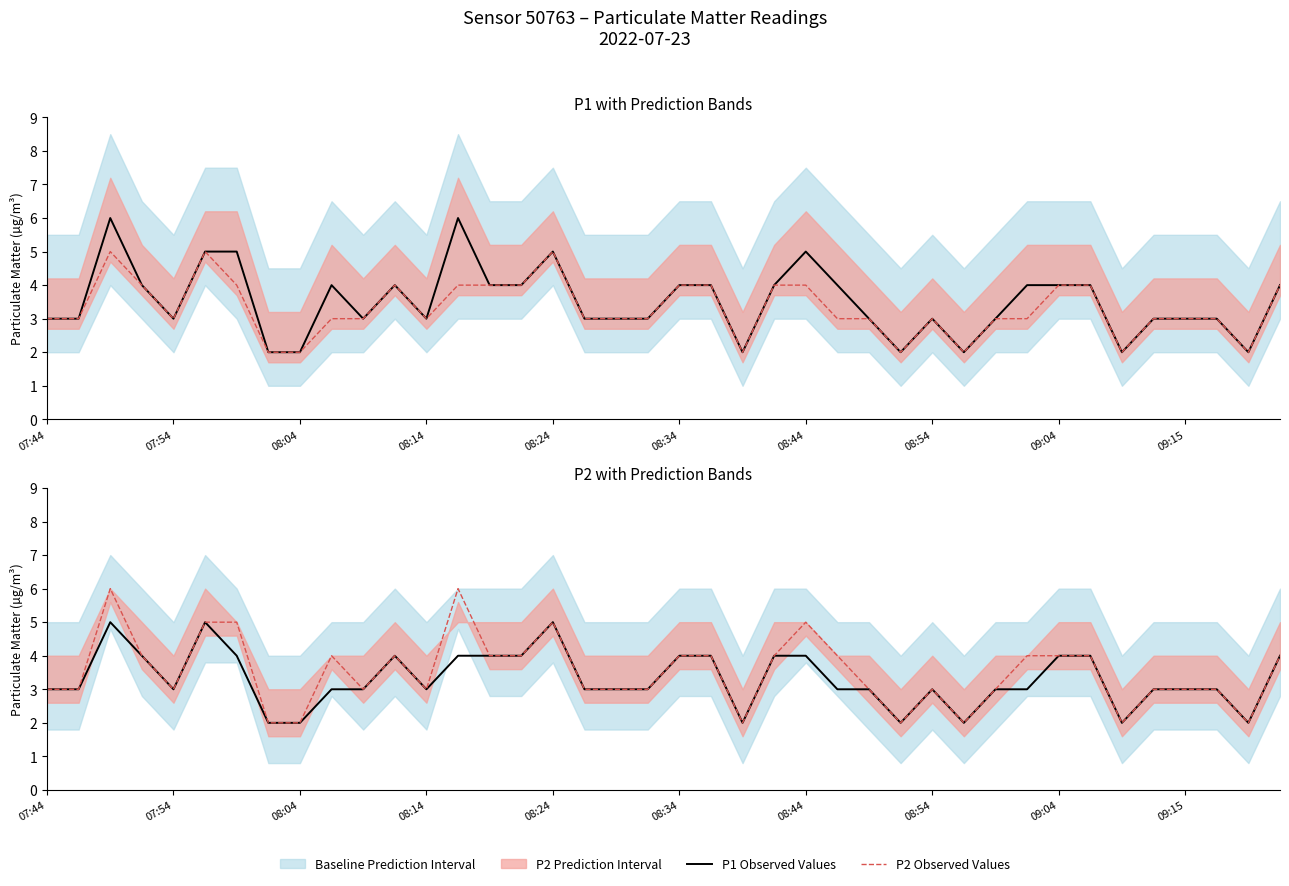

Does the chart have visible grid lines?

No